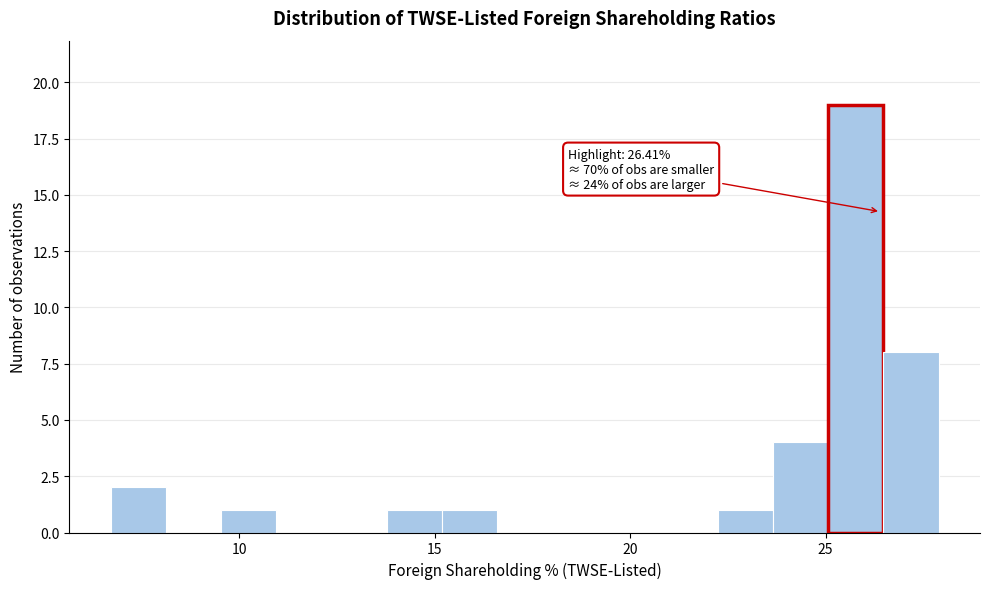

Read against the x-axis, roughly where is the centre of the tallest bar?

26.0